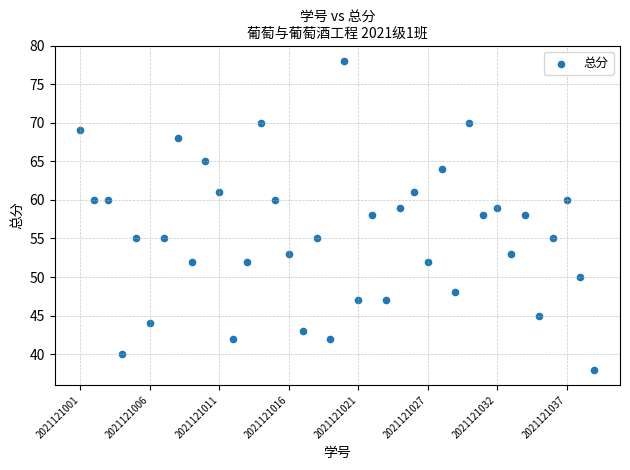

What is the range of Y values (max minus min)?

40